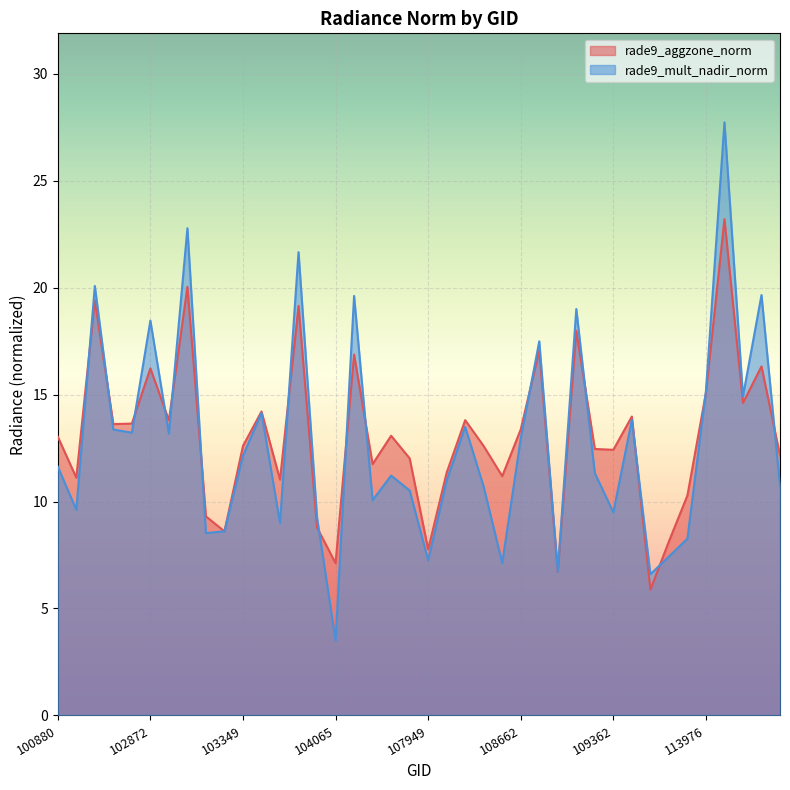

At which label is rade9_mult_nadir_norm closest to 15?

114278